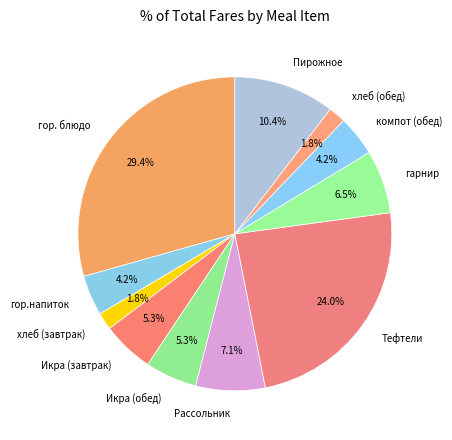

Is there any slice that represents more than half of the pie?

No